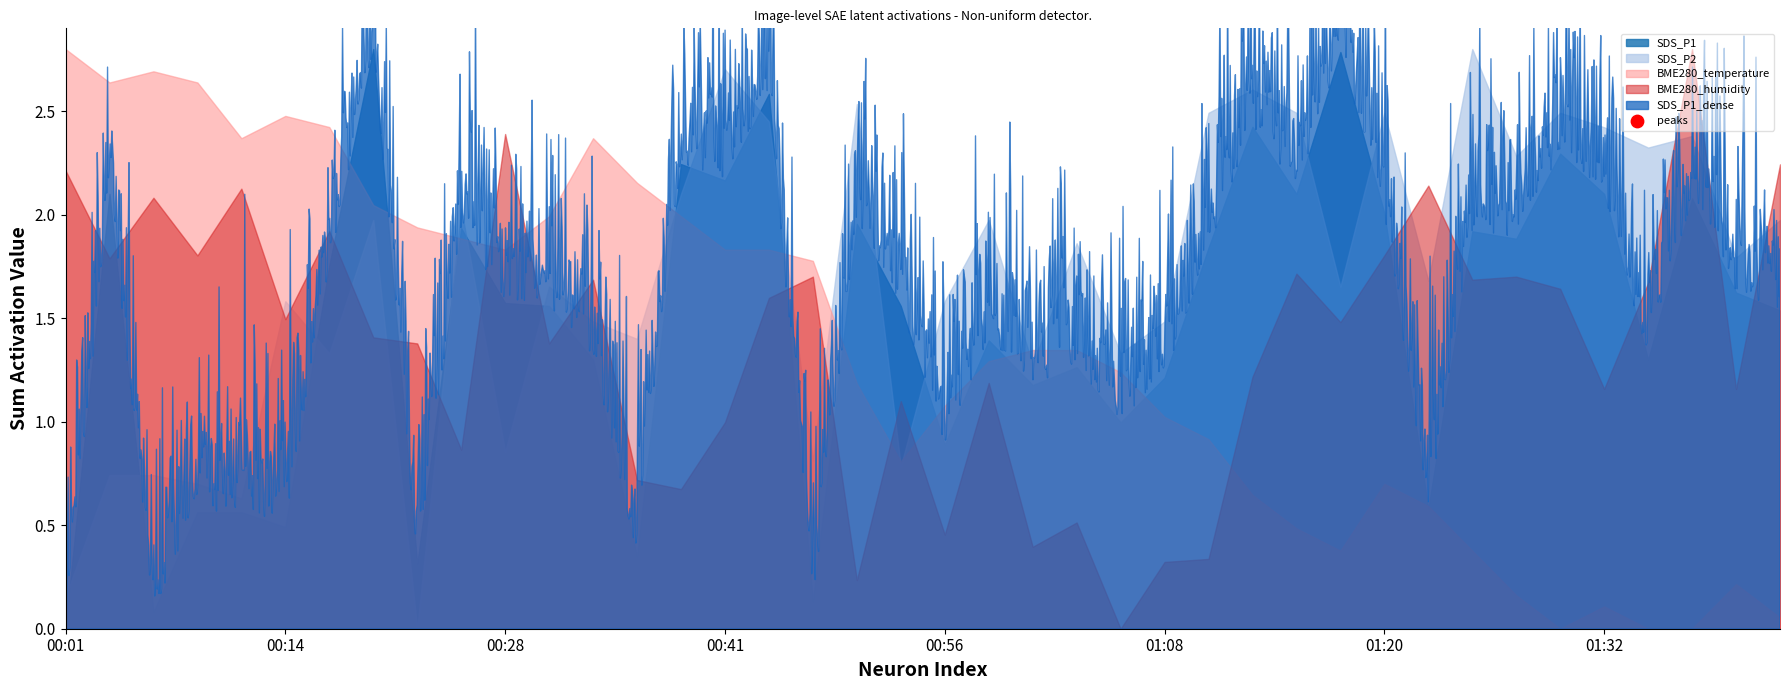

Approximately how many times larger is the value at 00:14 compared to 00:28?

1.0